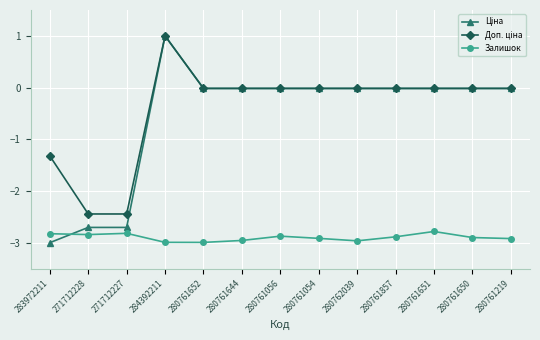

How many lines are shown in the chart?

3